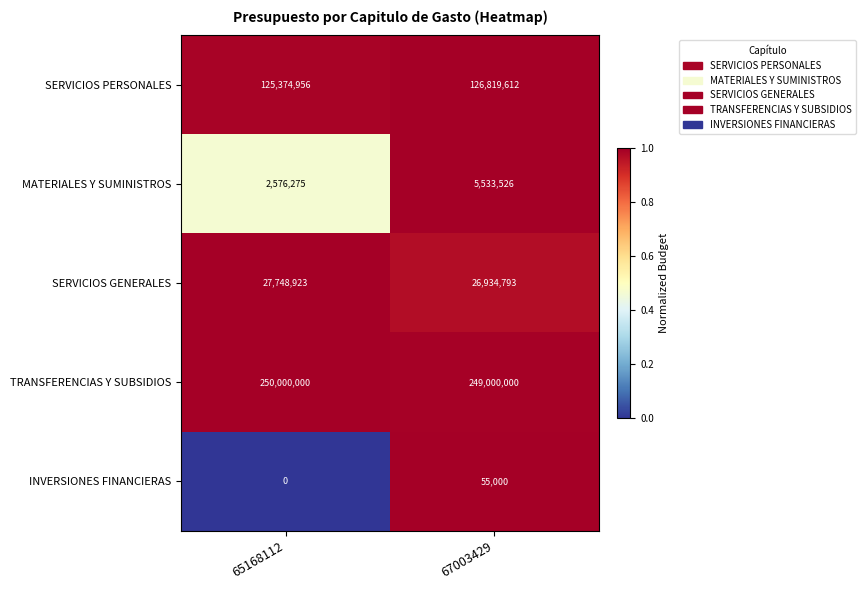

What value does the SERVICIOS GENERALES series have at 65168112, to the nearest 100?

27748900